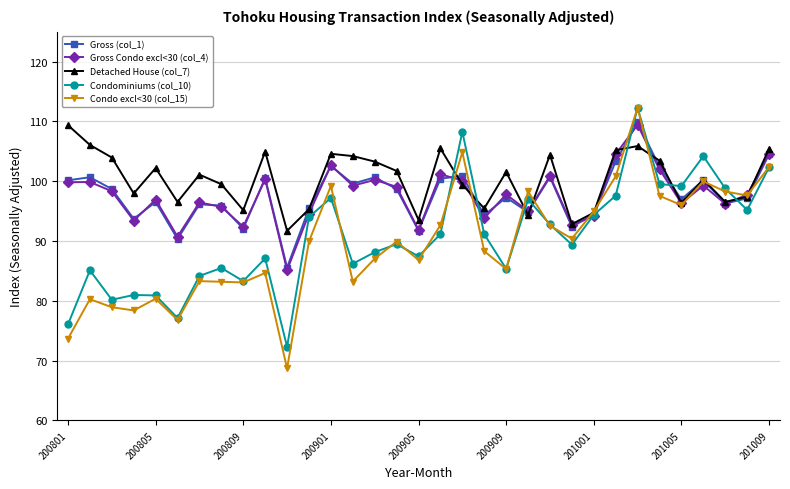

Which series has the widest spread of values?

Condo excl<30 (col_15)